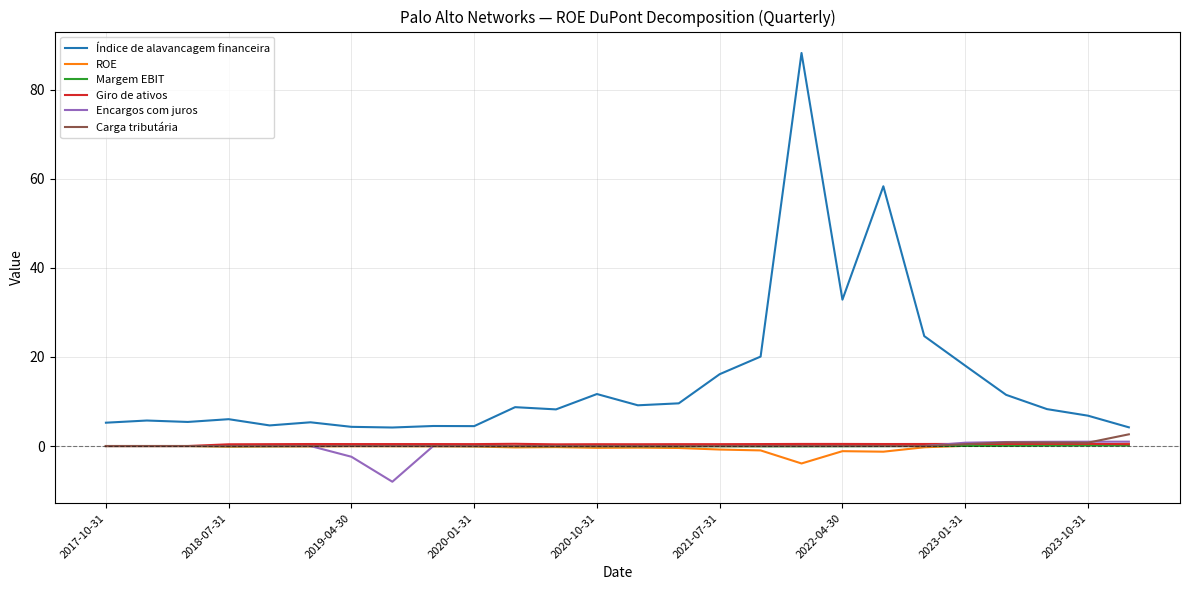

What is the smallest value displayed?

-8.0